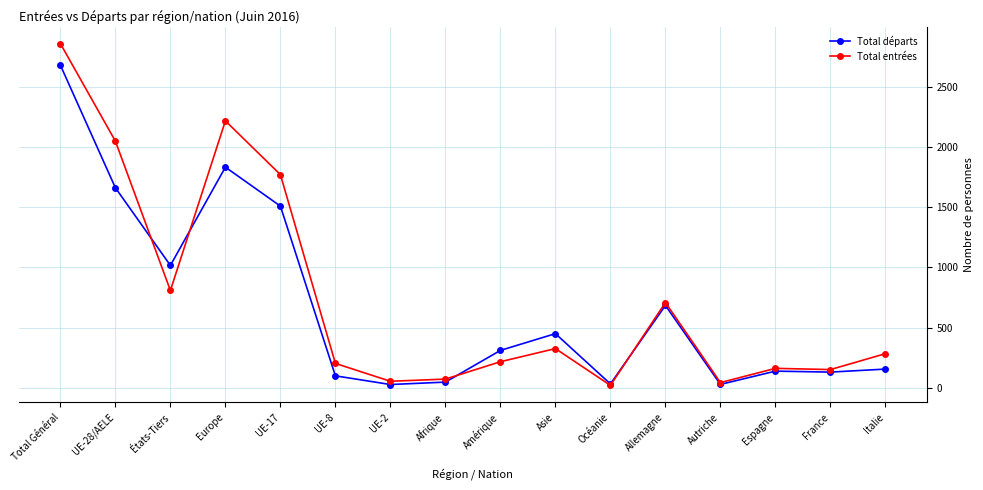

What is the label of the 3rd point from the right?

Espagne